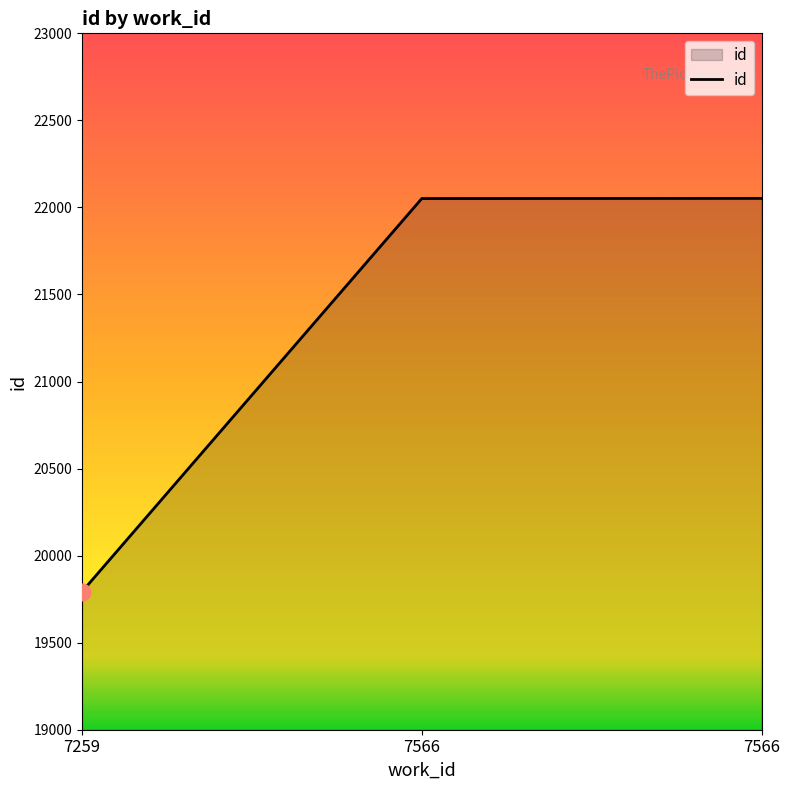

List the labels in order of value, largest first.

7566, 7566, 7259